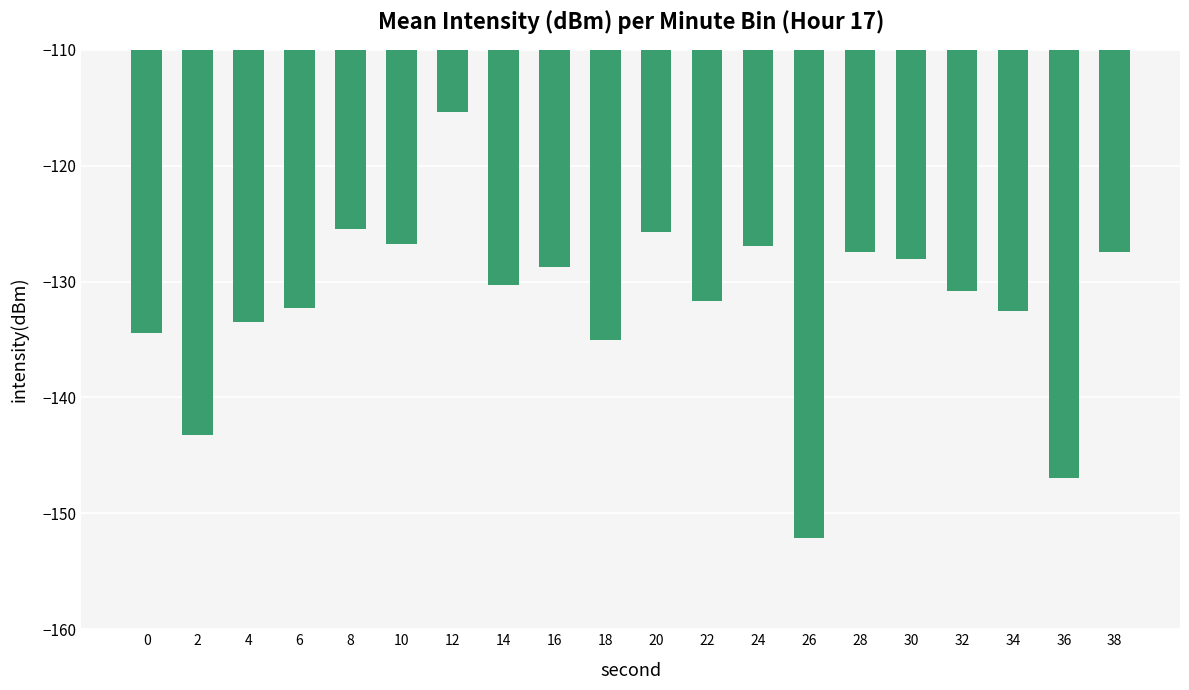

What is the value of the 6th bar from the left?

-126.8